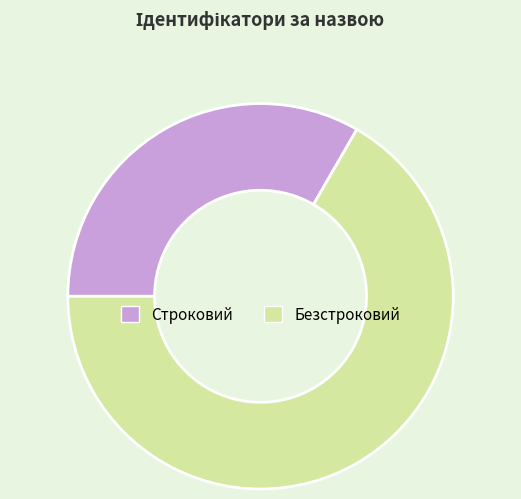

How many slices are in this pie chart?

2